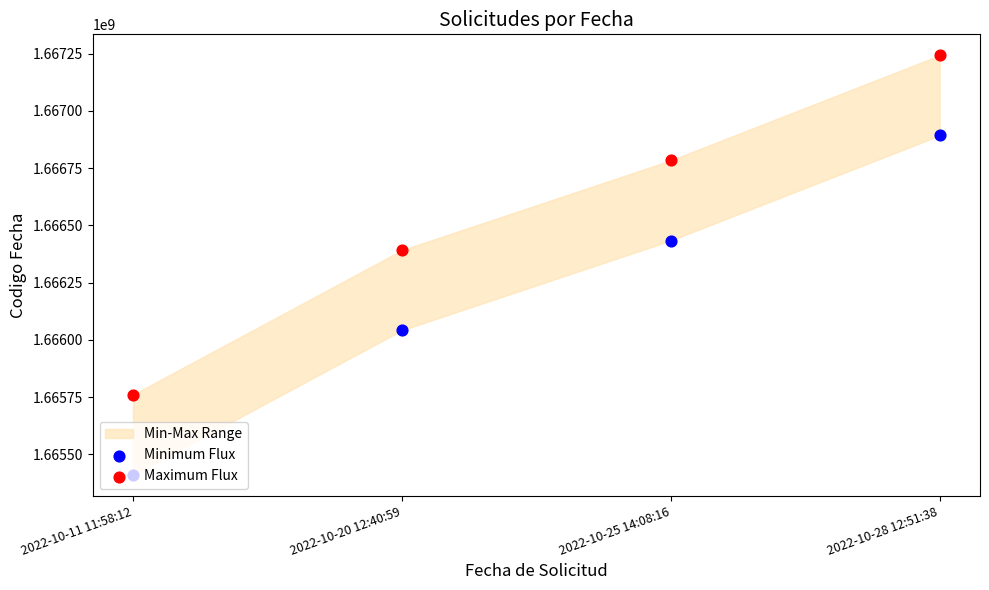

Which series reaches the minimum Y coordinate?

Minimum Flux